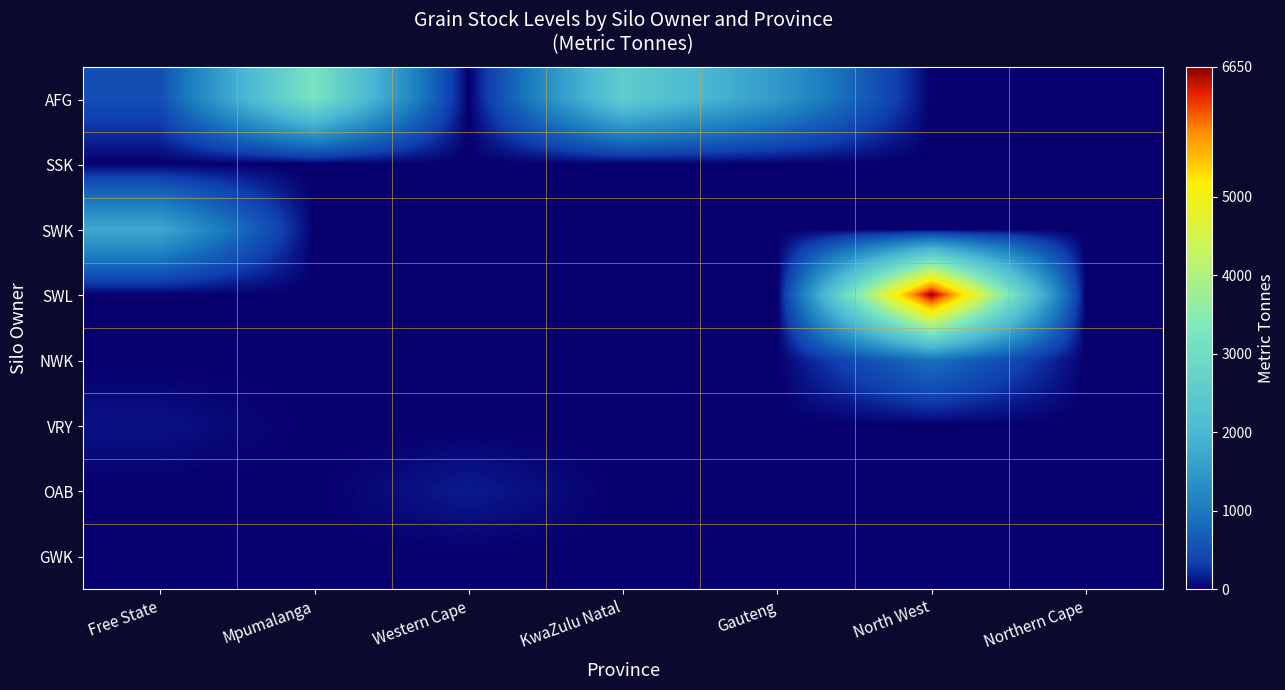

List the series in order of their peak value, highest first.

SWL, AFG, SWK, NWK, OAB, VRY, SSK, GWK